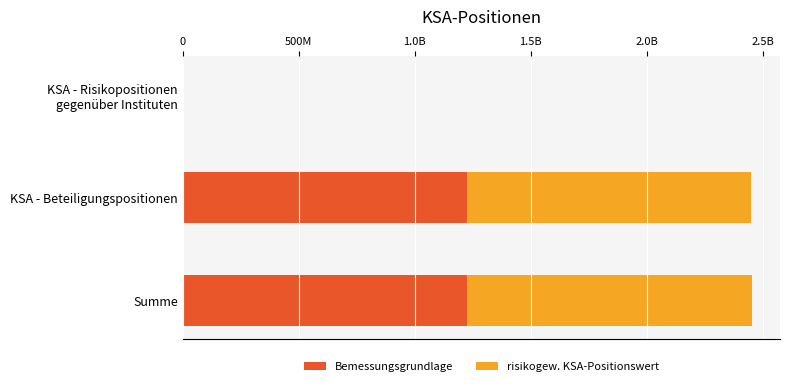

What are all the series names shown in the legend?

Bemessungsgrundlage, risikogew. KSA-Positionswert